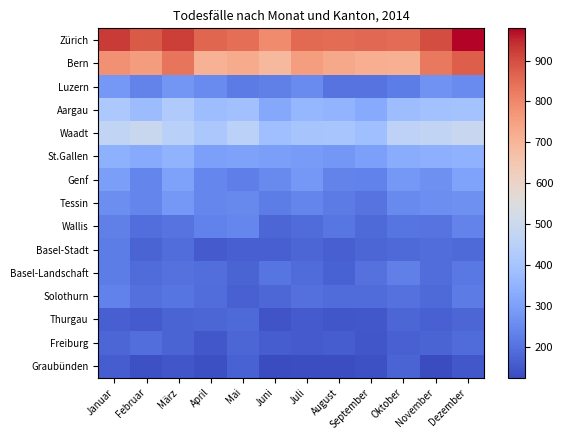

At which category is the sum across all series the highest?

Dezember